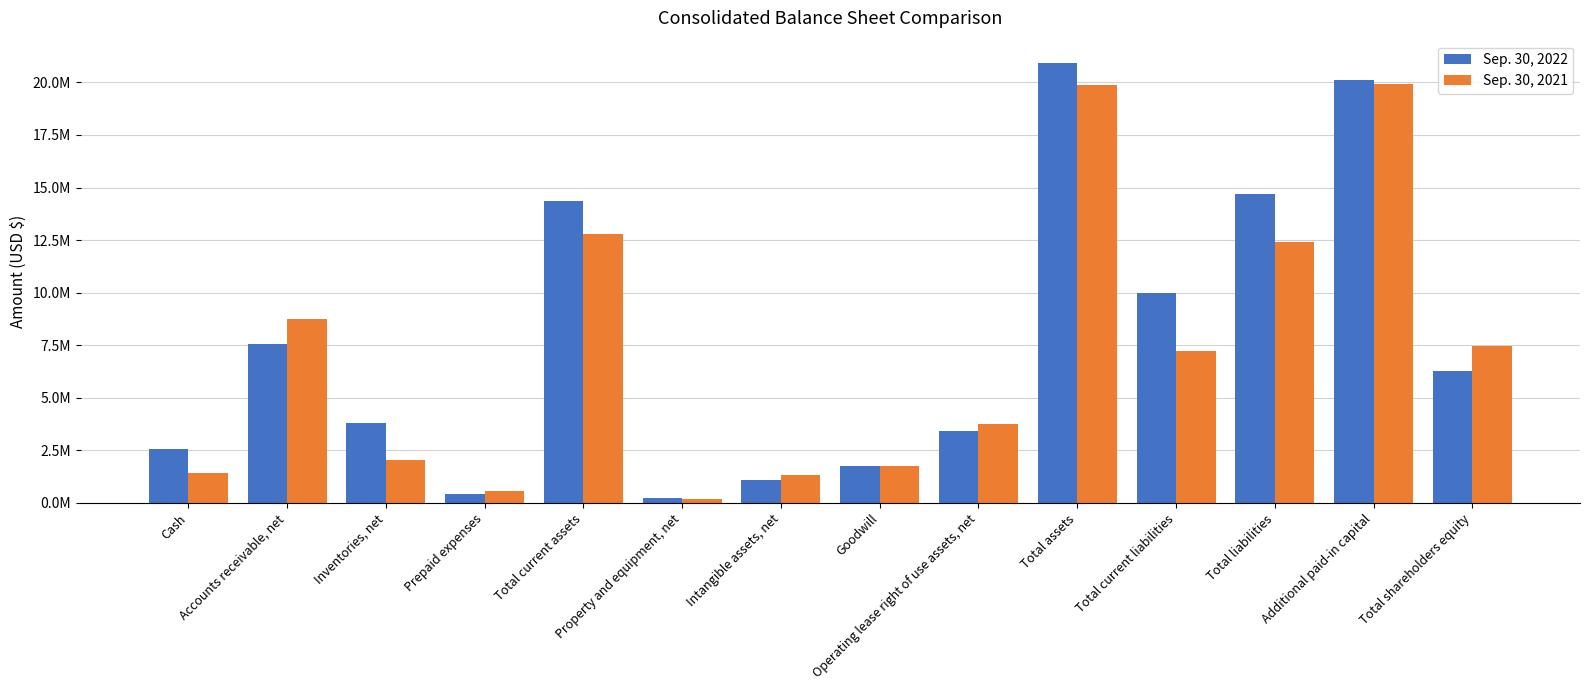

Is the value of Sep. 30, 2022 at Total current liabilities greater than the value of Sep. 30, 2021 at Total shareholders equity?

Yes